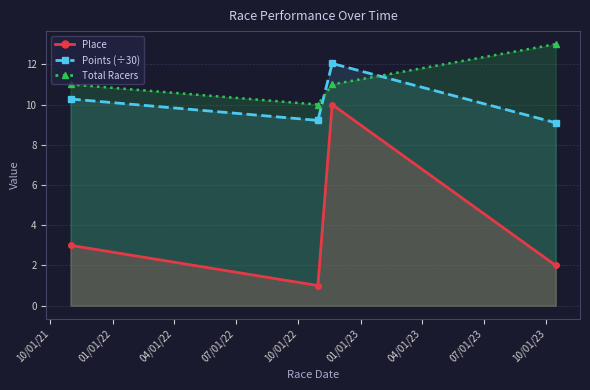

How many data points in Place are above 3?

1